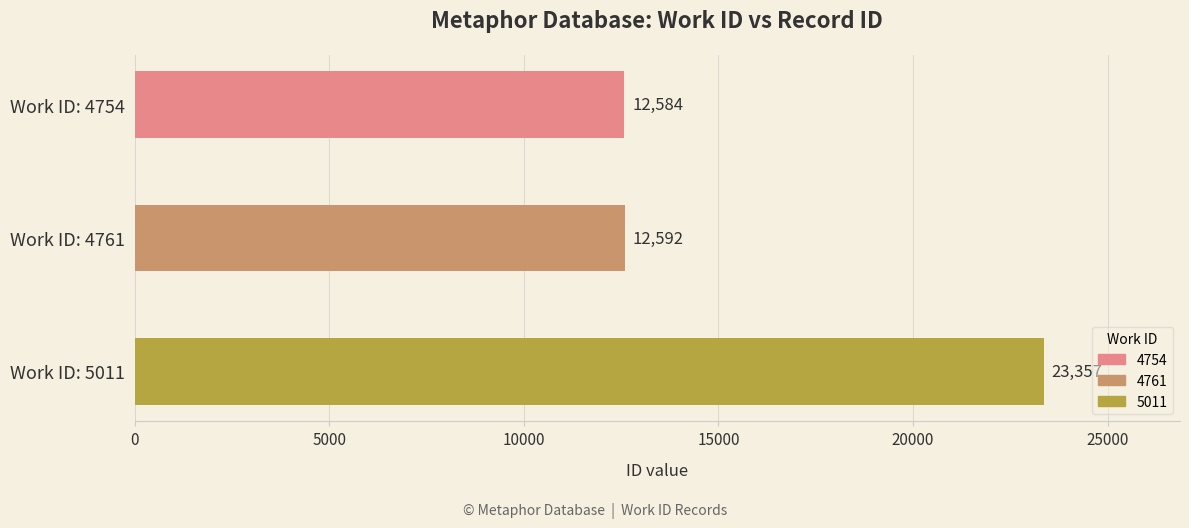

List the labels in order of value, smallest first.

Work ID: 4754, Work ID: 4761, Work ID: 5011